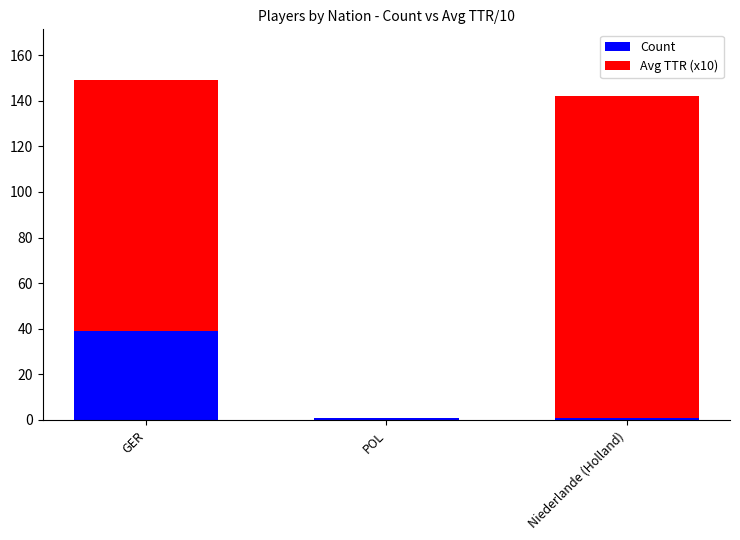

What is the maximum value for Count?

39